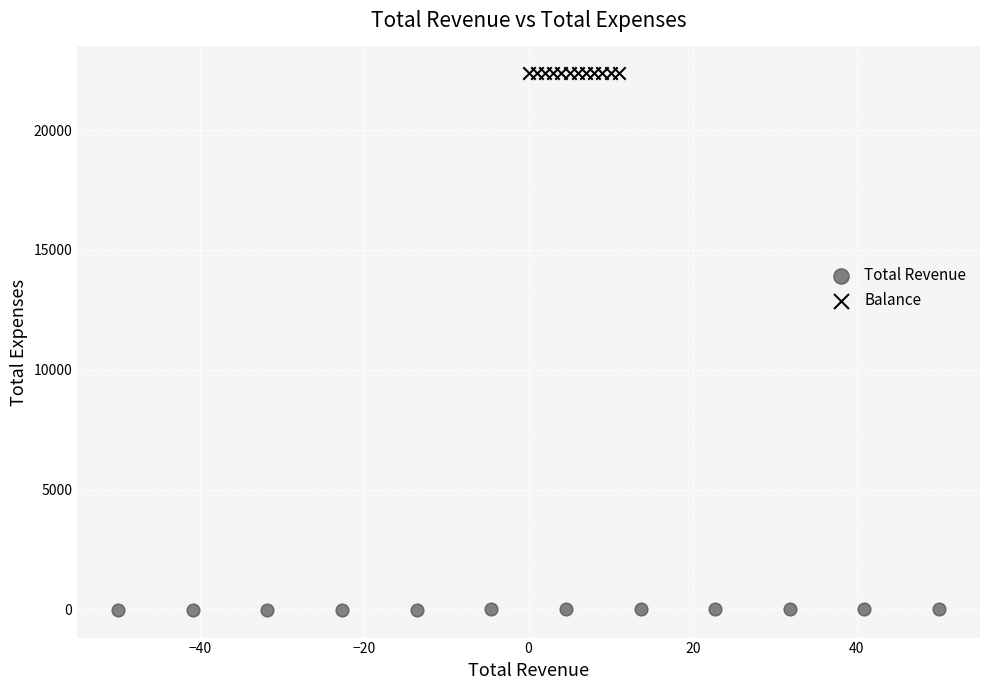

Which series reaches the minimum Y coordinate?

Total Revenue